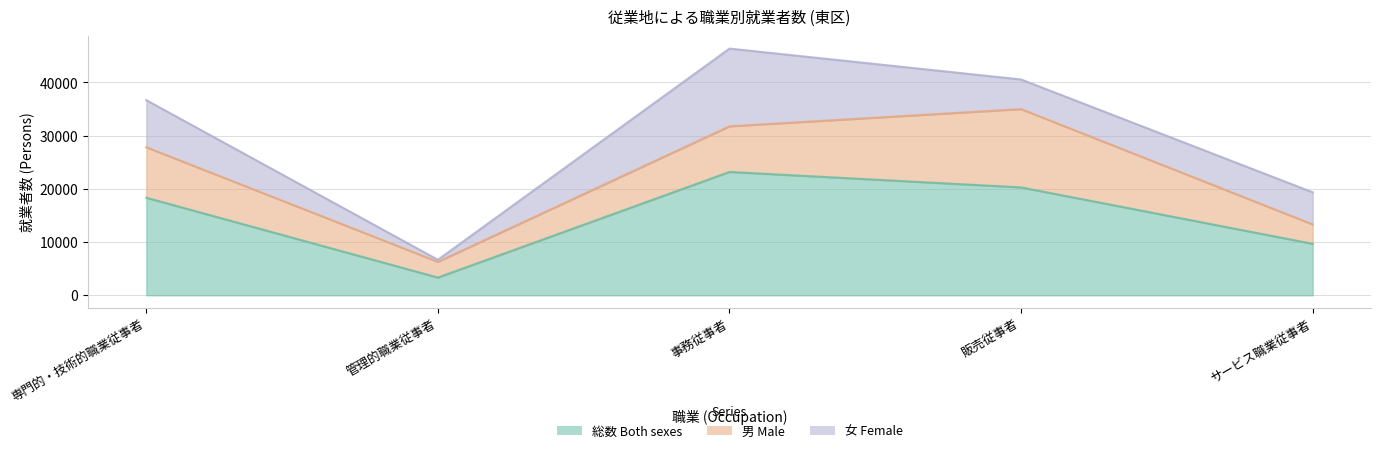

Is the value of 男 Male at 管理的職業従事者 greater than the value of 女 Female at 管理的職業従事者?

Yes